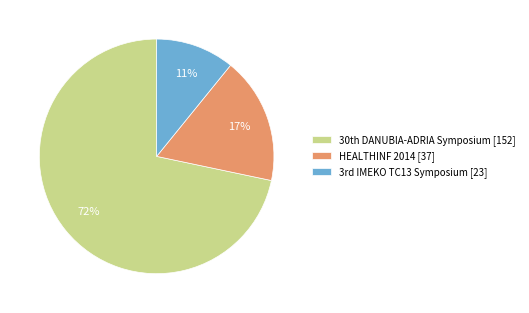

Which category has the smallest portion of the pie?

3rd IMEKO TC13 Symposium [23]